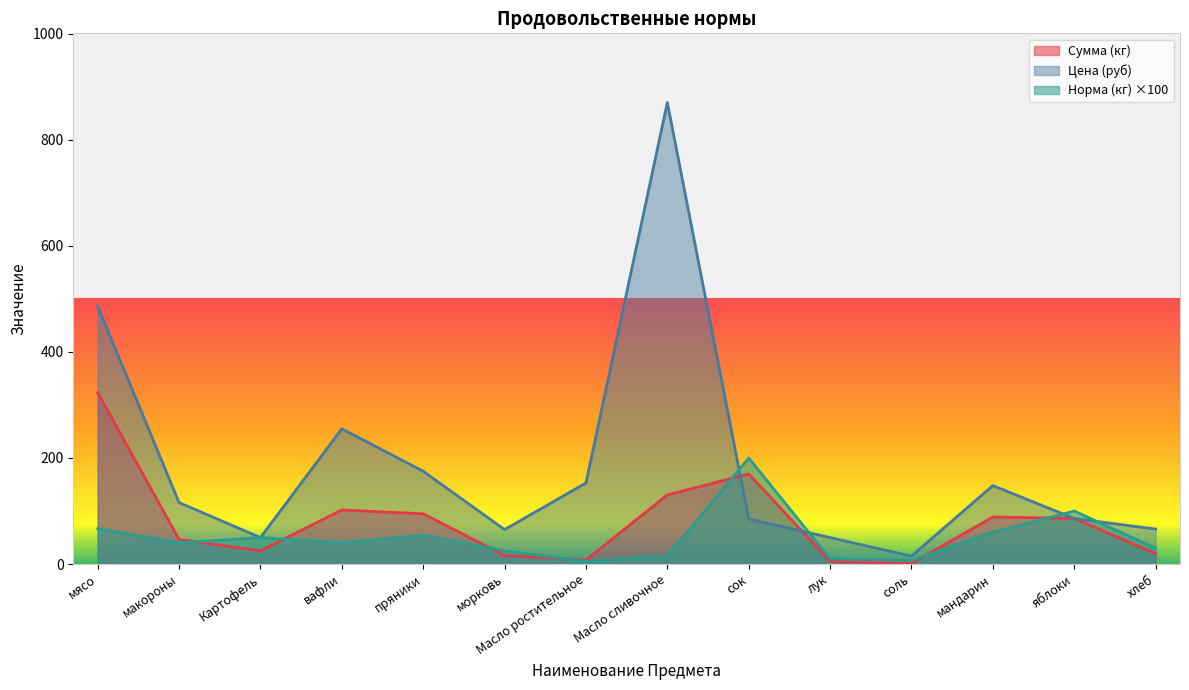

Which series has the widest spread of values?

Цена (руб)